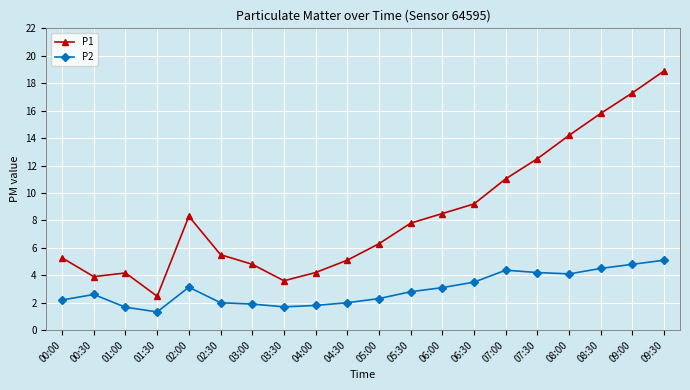

Which label corresponds to the smallest value in the chart?

01:30